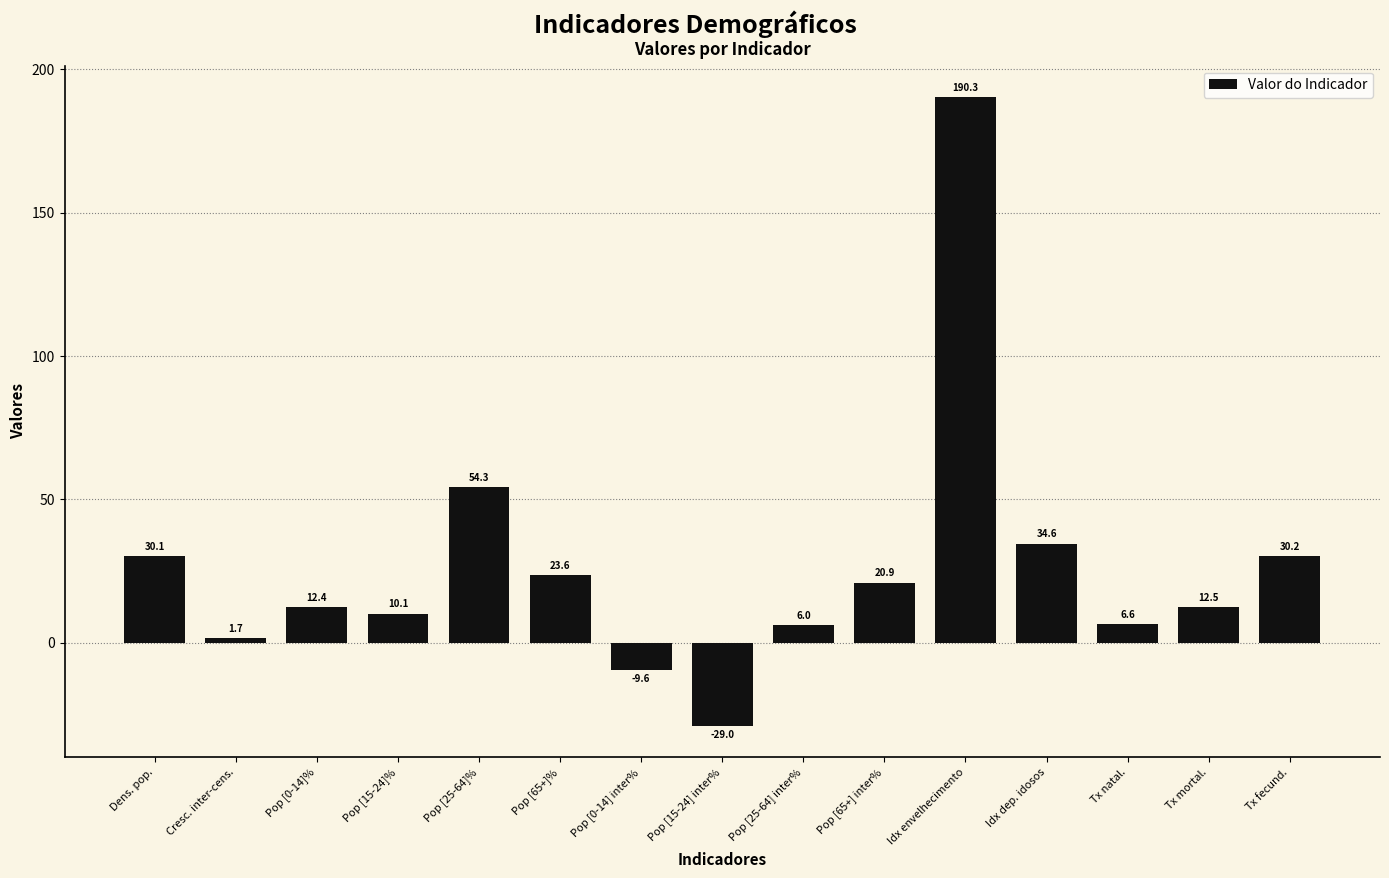

Reading left to right, list all the values displayed in this chart.

Dens. pop.=30.1	Cresc. inter-cens.=1.7	Pop [0-14]%=12.4	Pop [15-24]%=10.1	Pop [25-64]%=54.3	Pop [65+]%=23.6	Pop [0-14] inter%=-9.6	Pop [15-24] inter%=-29.0	Pop [25-64] inter%=6.0	Pop [65+] inter%=20.9	Idx envelhecimento=190.3	Idx dep. idosos=34.6	Tx natal.=6.6	Tx mortal.=12.5	Tx fecund.=30.2